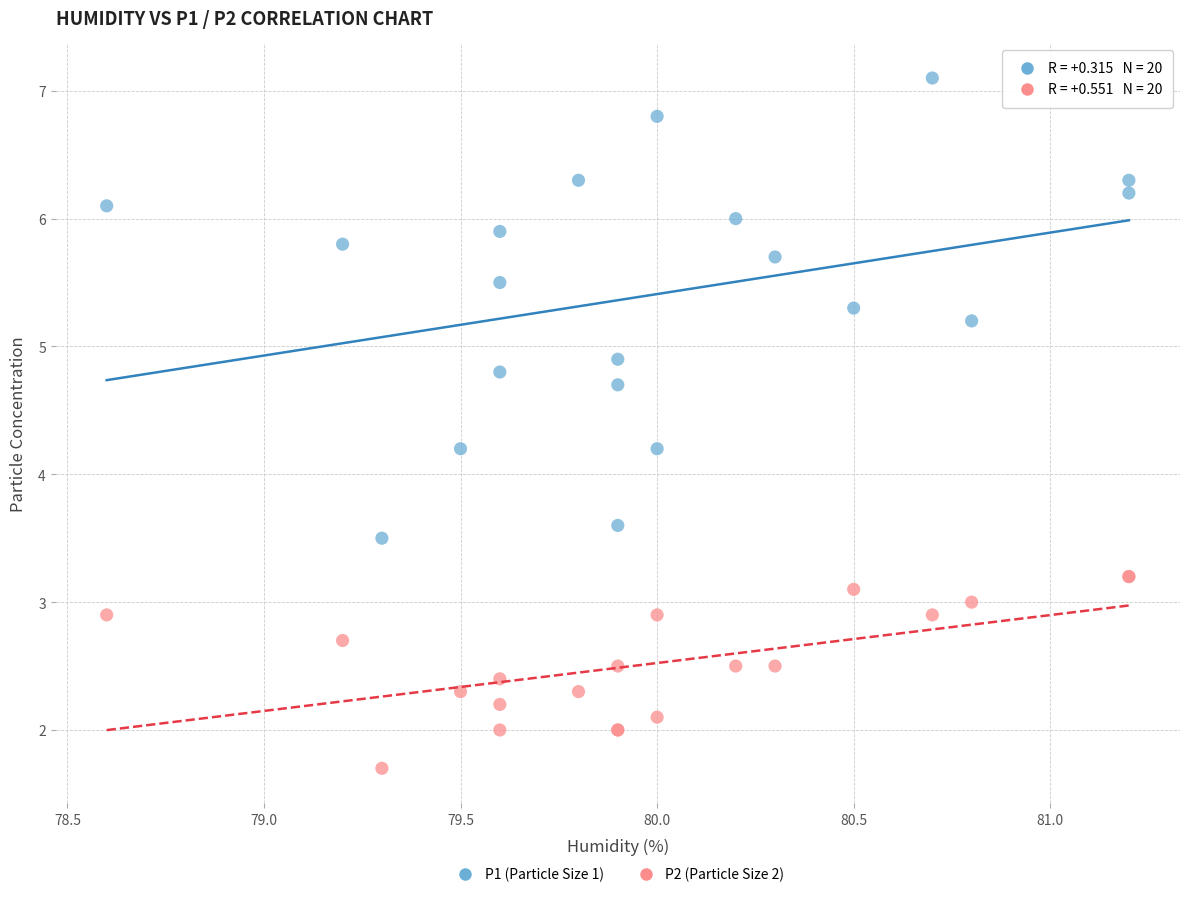

What is the X range (max minus min) for the scatter plot?

2.6